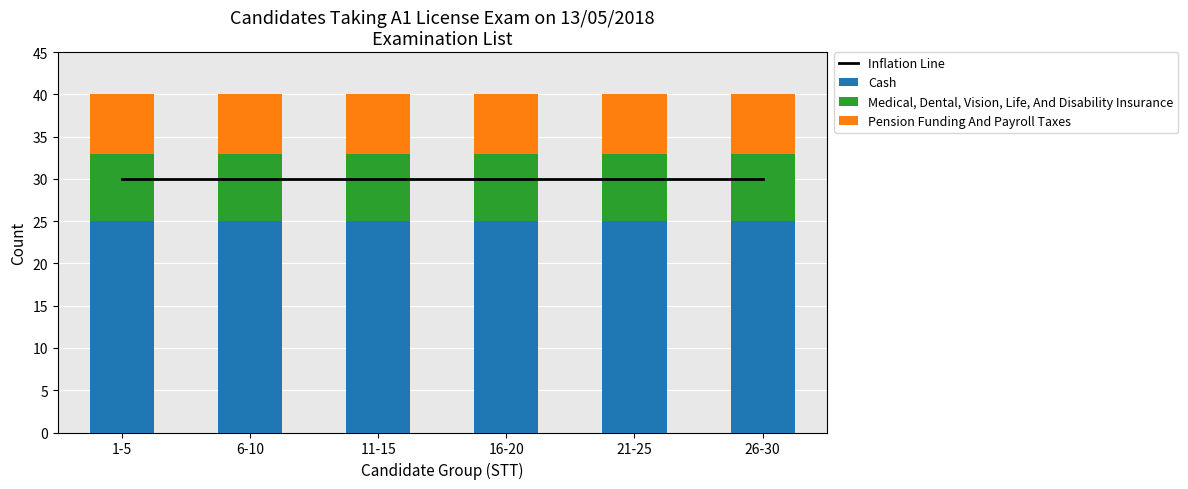

How many distinct data groups are displayed?

4